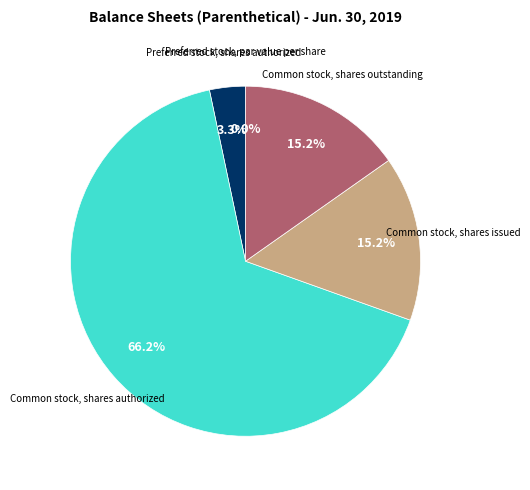

Which slice is the largest?

Common stock, shares authorized